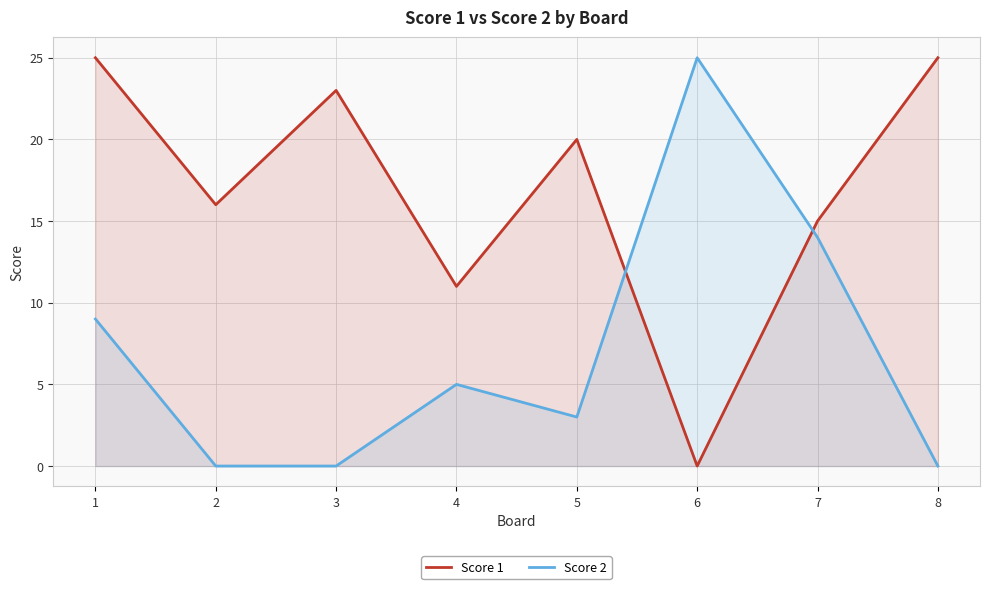

After their last crossing, which series has the higher values: Score 1 or Score 2?

Score 1